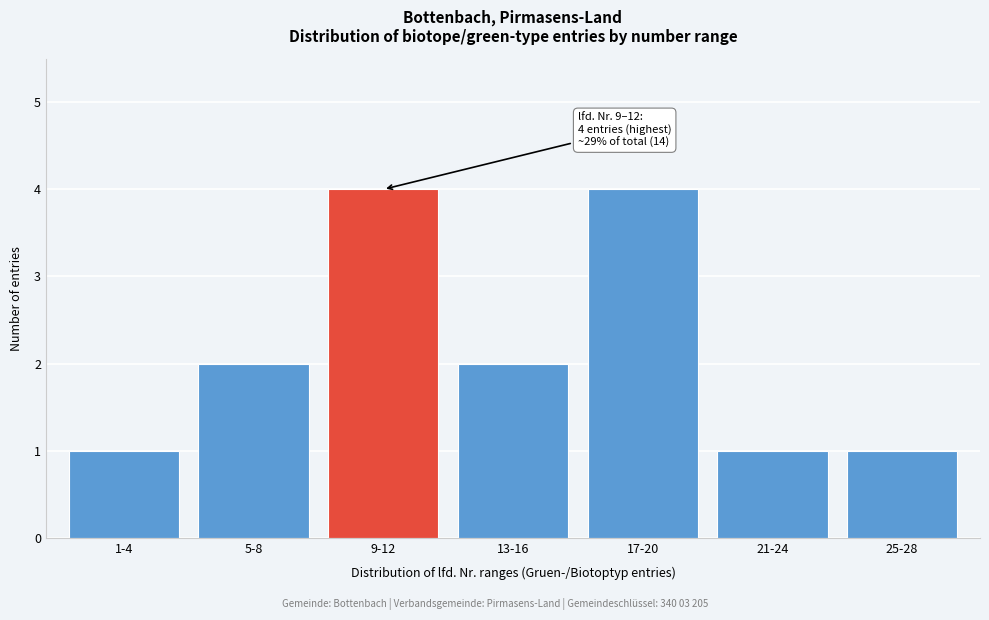

Reading left to right, list all the values displayed in this chart.

1-4=1	5-8=2	9-12=4	13-16=2	17-20=4	21-24=1	25-28=1